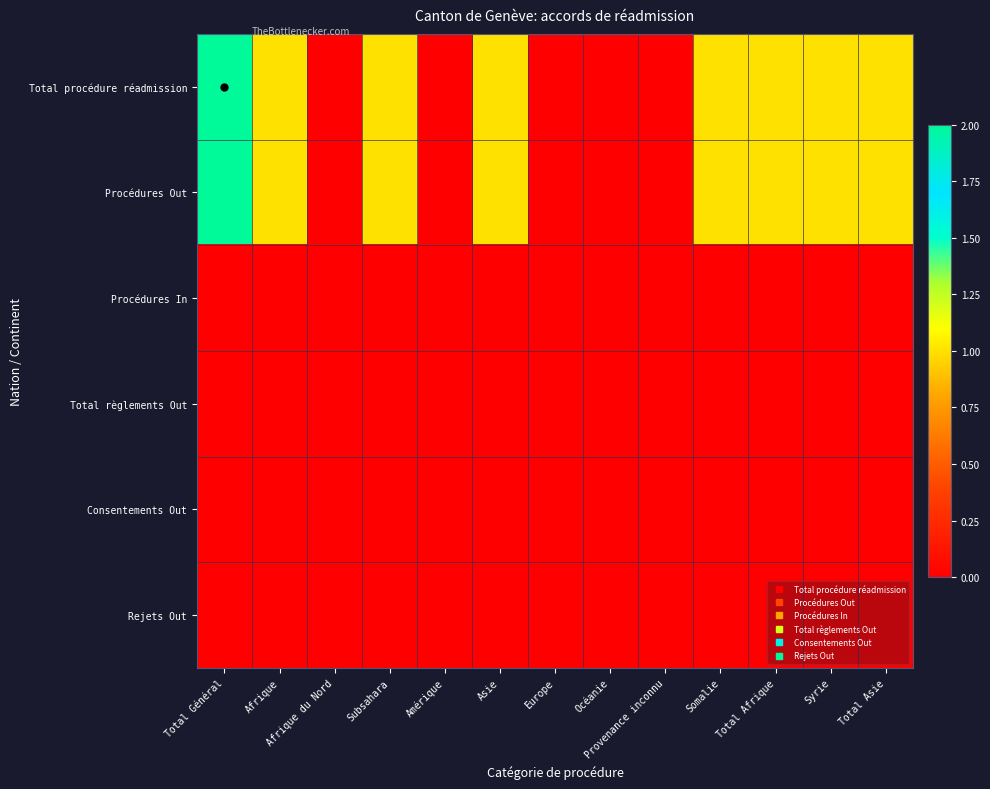

Between Total Général and Total Asie, which is larger?

Total Général